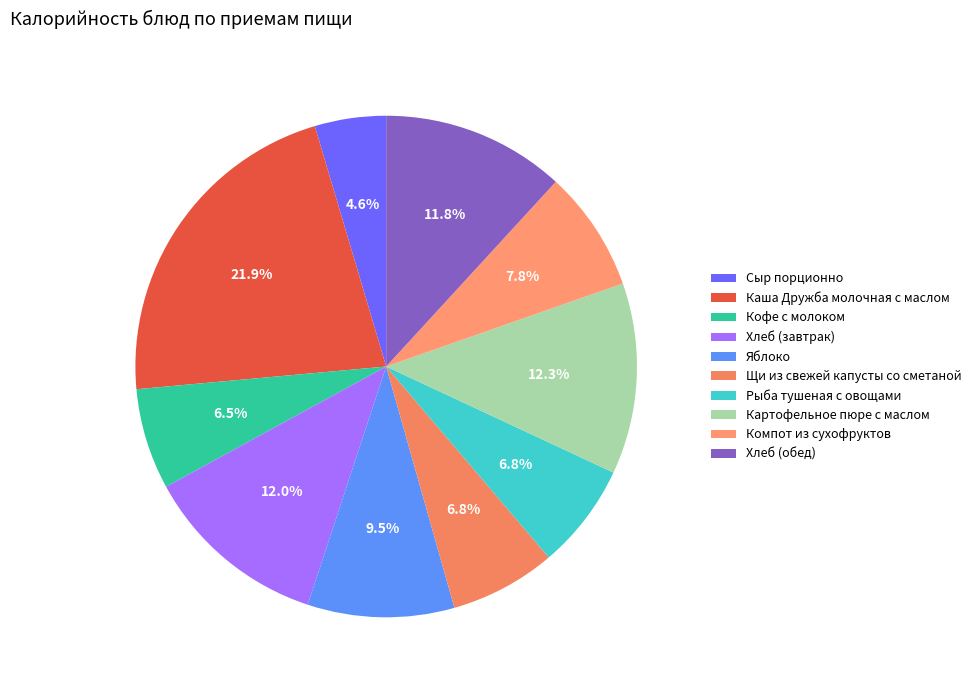

To the nearest percent, what is the average slice percentage?

10%